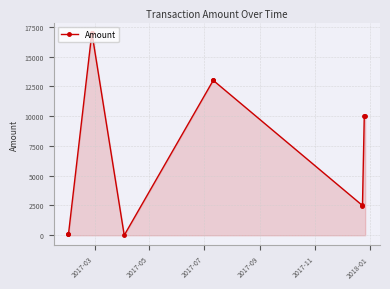

Does the chart display data point markers on the line(s)?

Yes